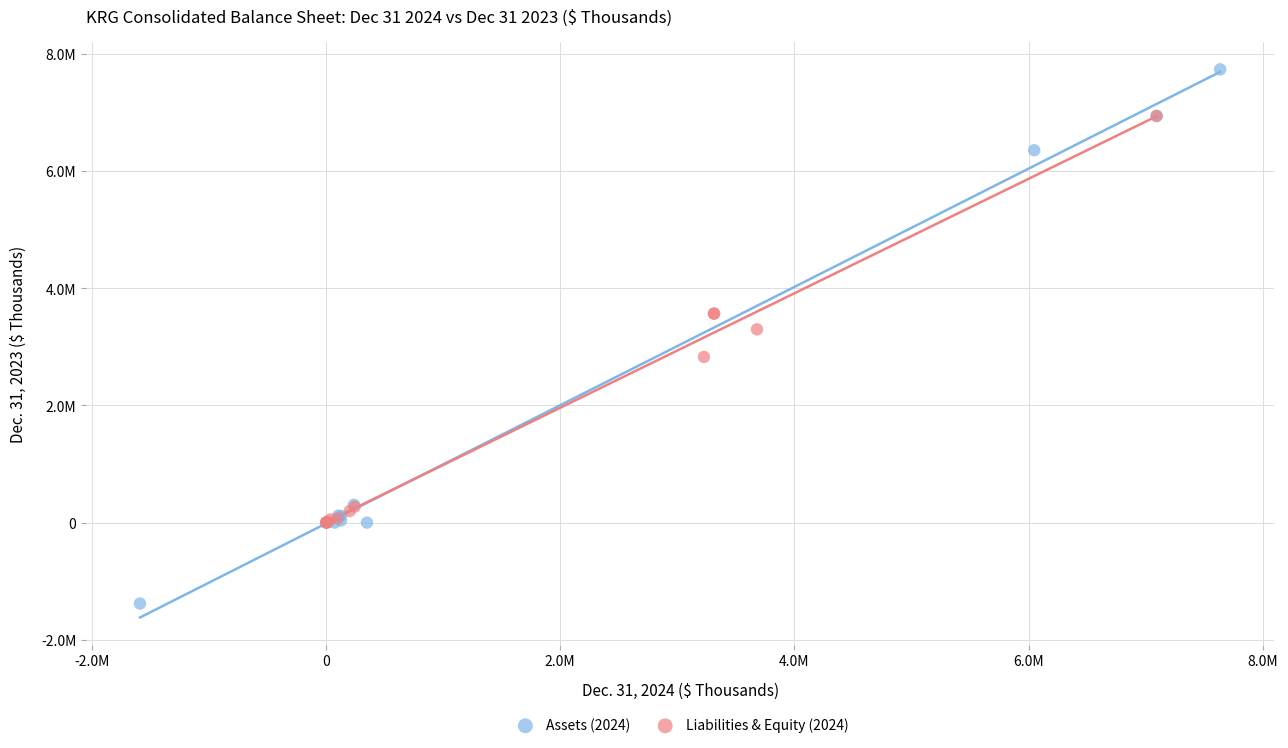

What are all the series names shown in the legend?

Assets (2024), Liabilities & Equity (2024)